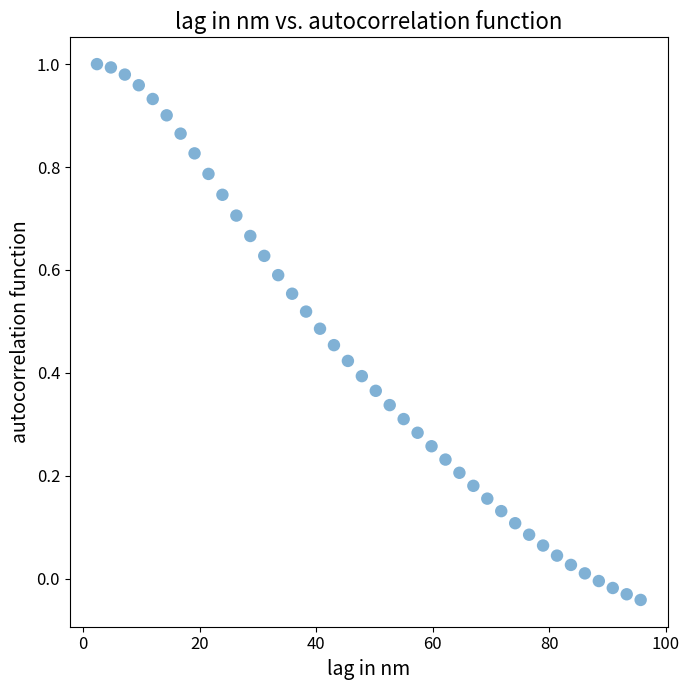

What is the range of X values (max minus min)?

93.3